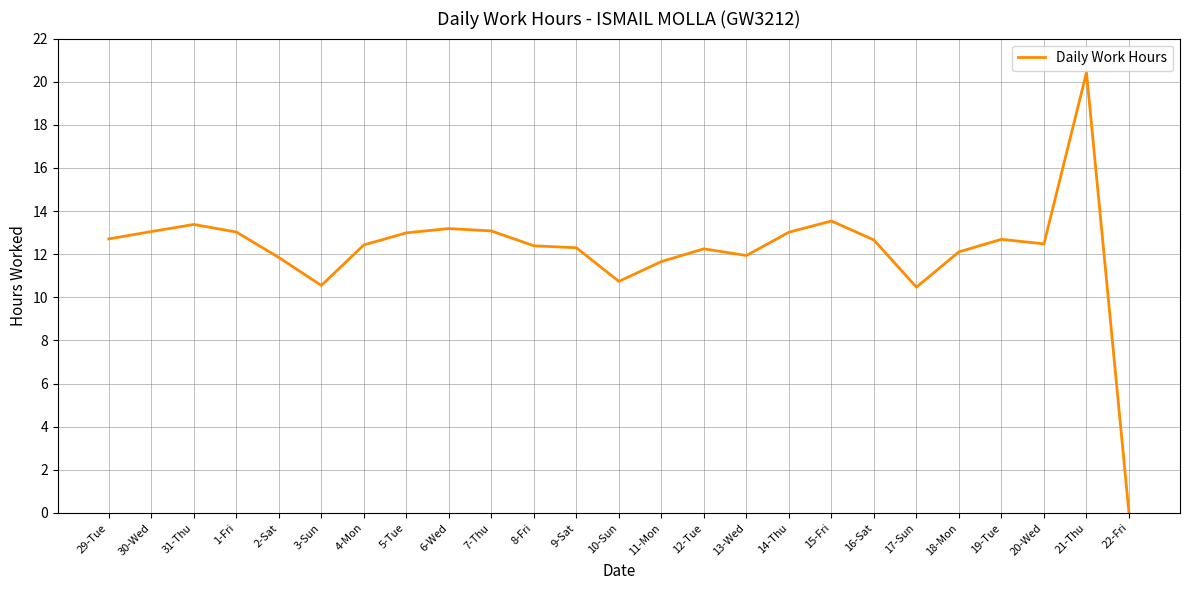

What is the ratio of the value at 19-Tue to the value at 4-Mon?

1.0